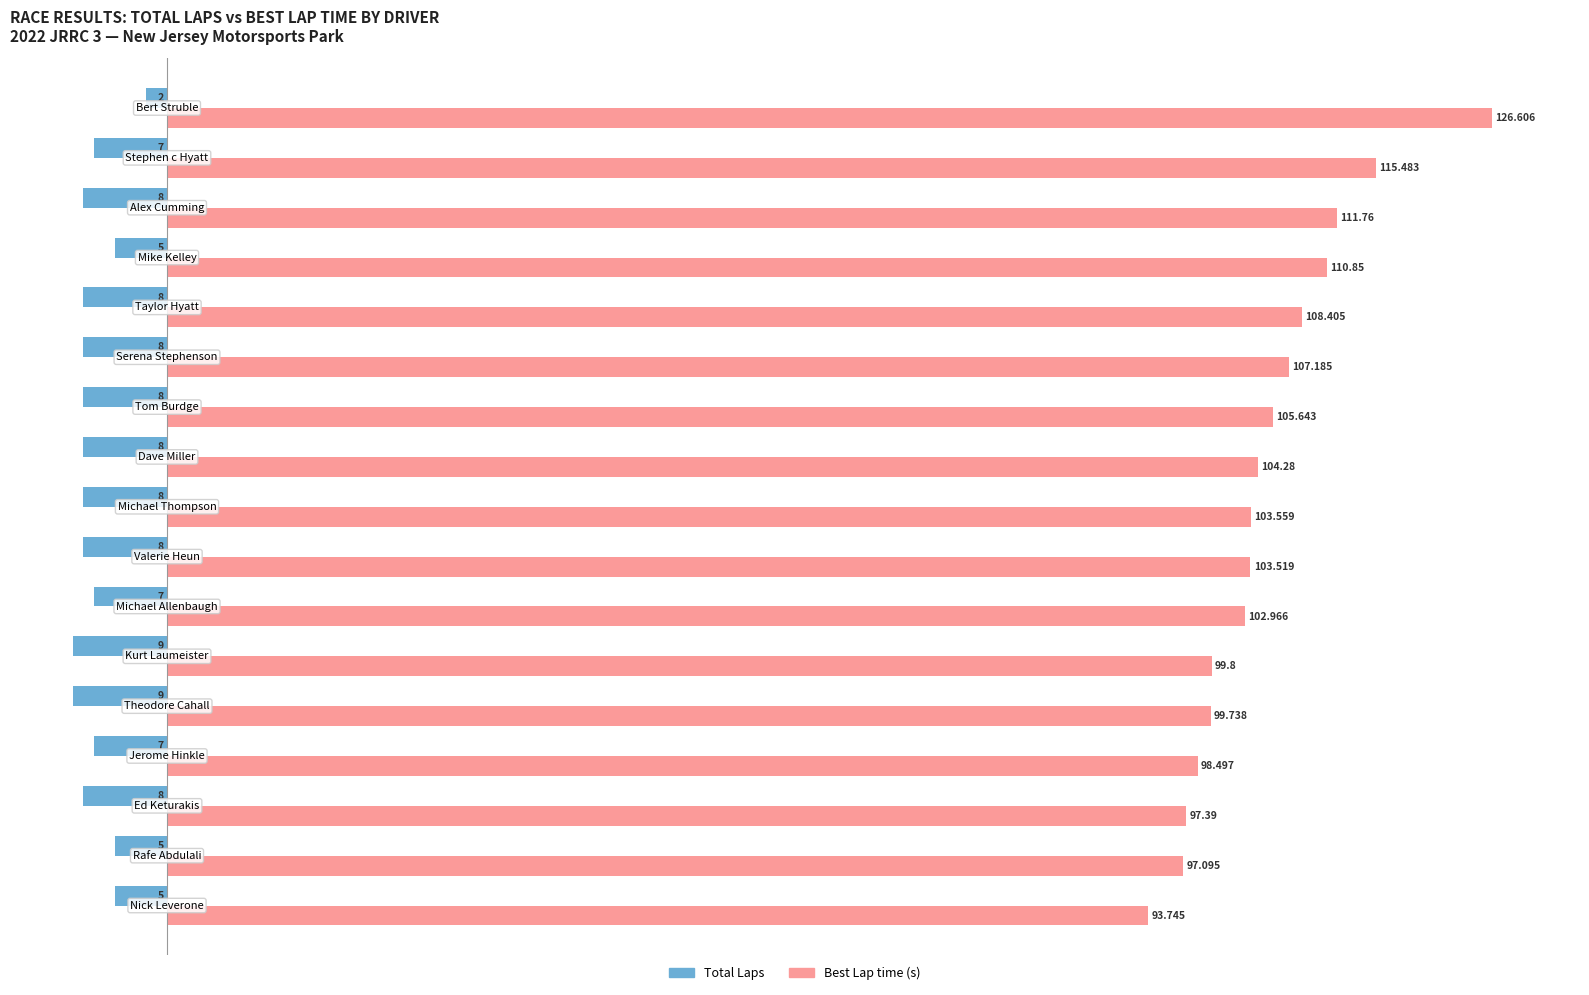

Which series has the widest spread of values?

Best Lap time (s)